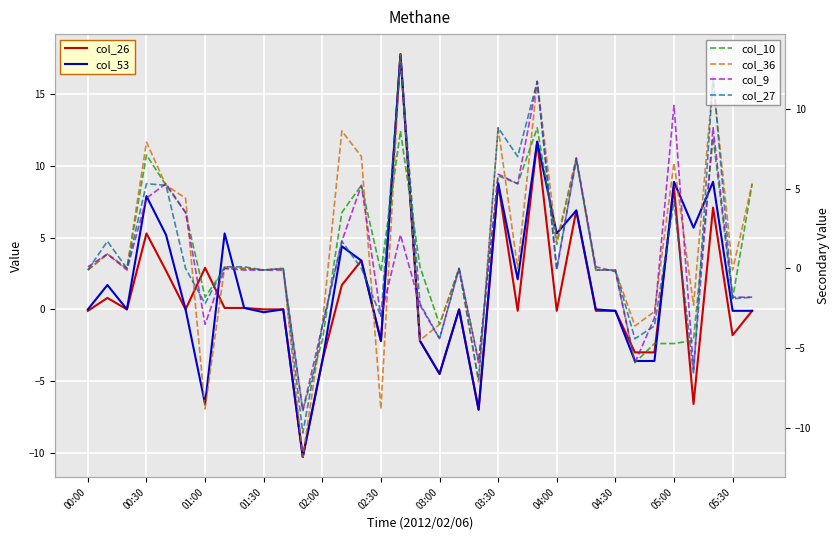

What position from the left is 25?

26